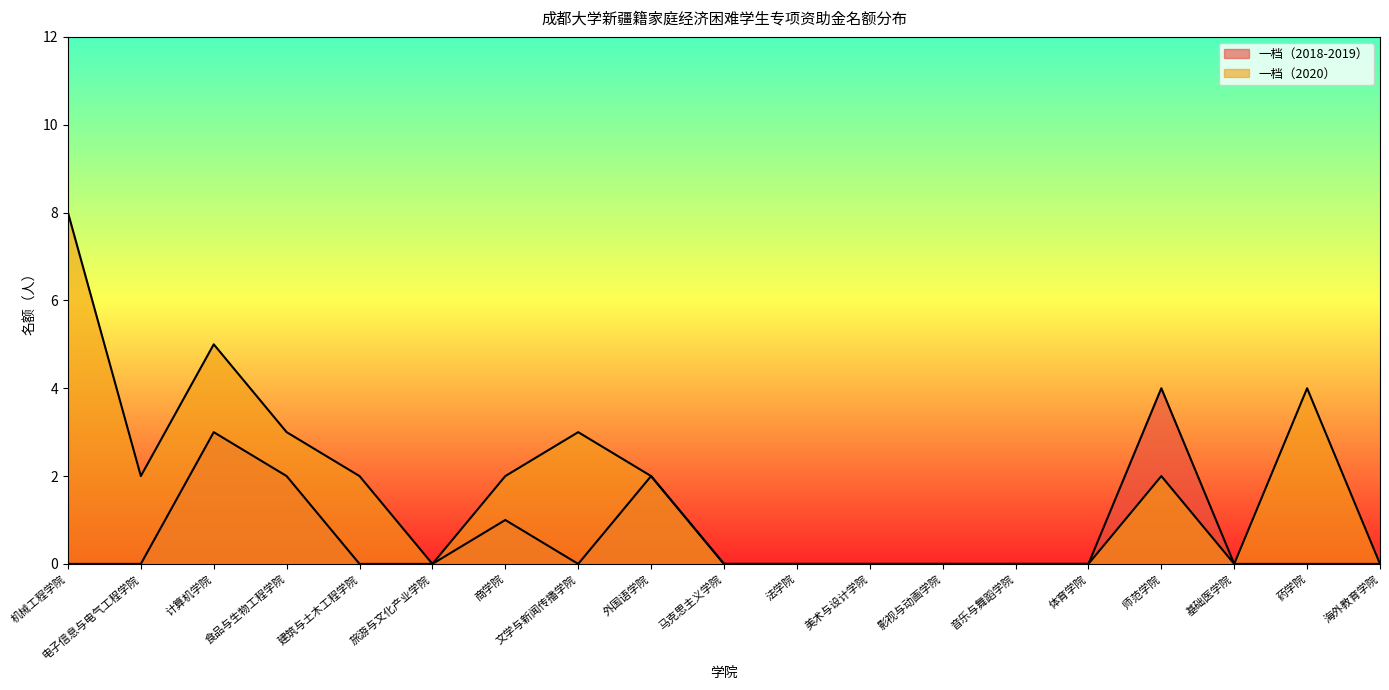

Count the number of categories in the chart.

19